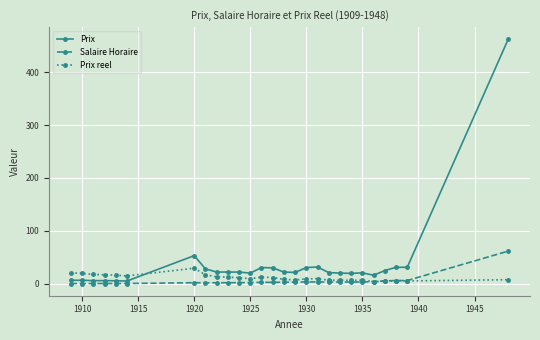

Rank the series by their maximum value, from highest to lowest.

Prix, Salaire Horaire, Prix reel